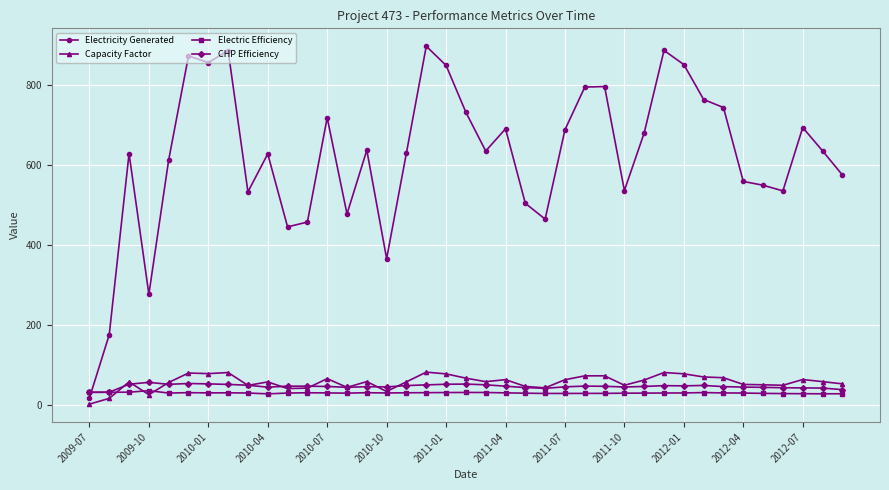

What is the greatest value displayed?

896.6